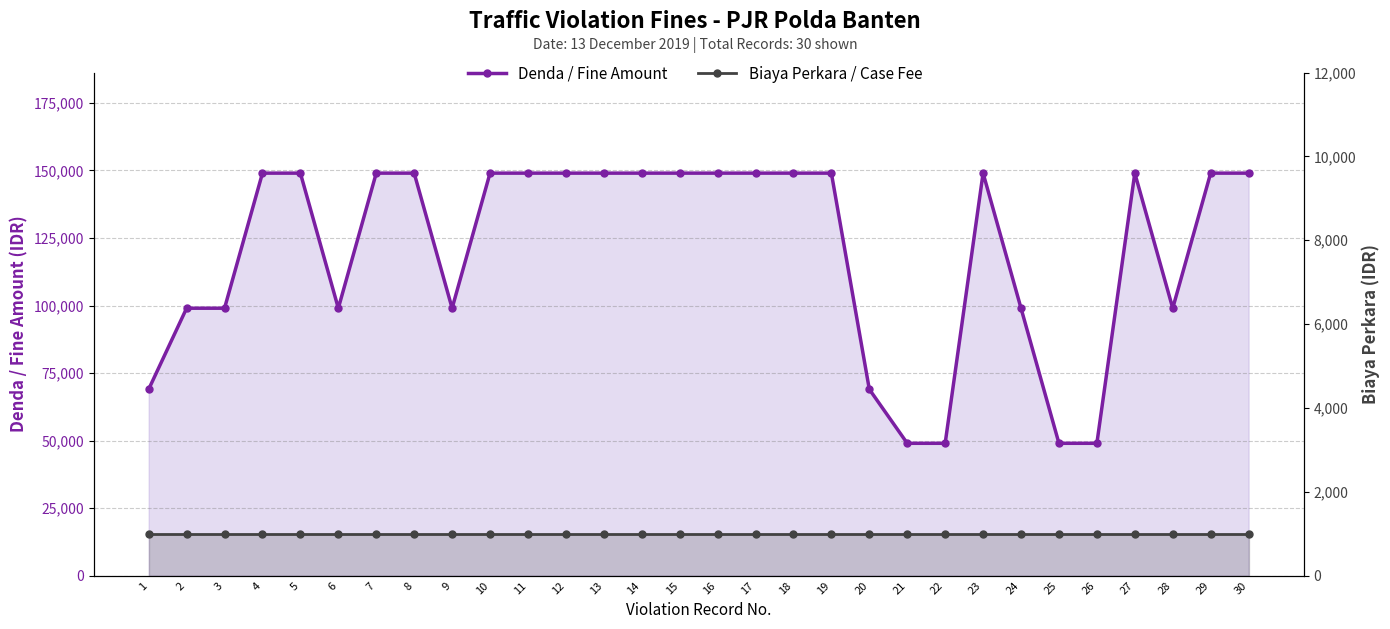

Between 9 and 29, which series saw the biggest shift?

Denda / Fine Amount